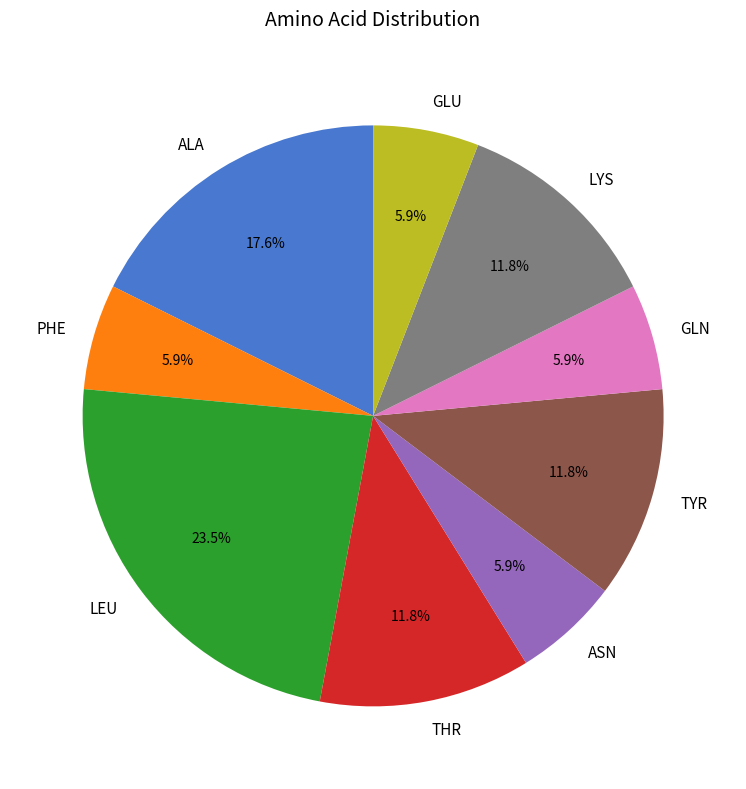

What is the total percentage of ASN and PHE?

11.8%